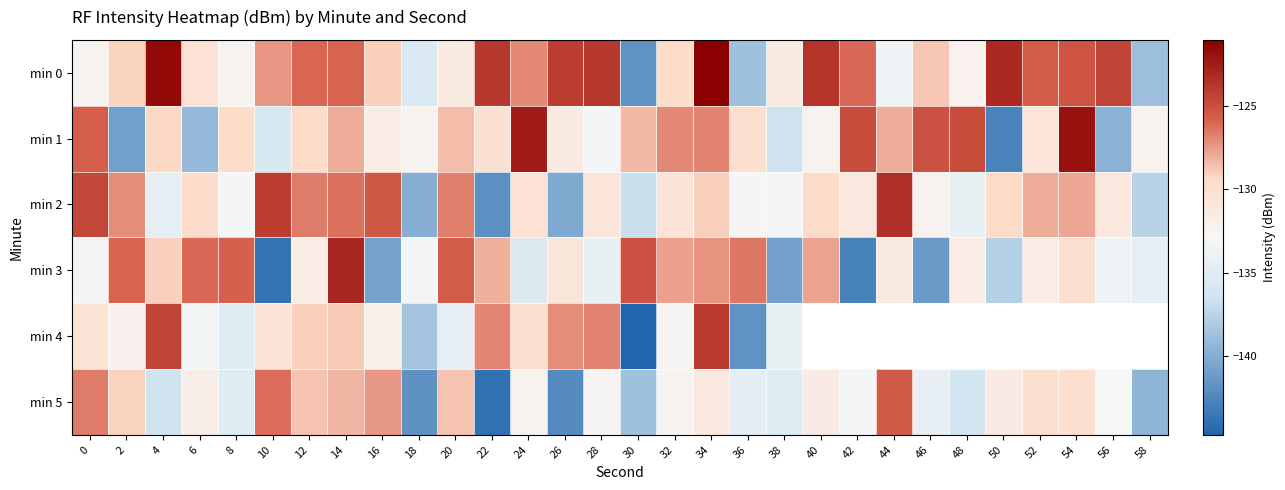

What is the greatest value displayed?

-121.0